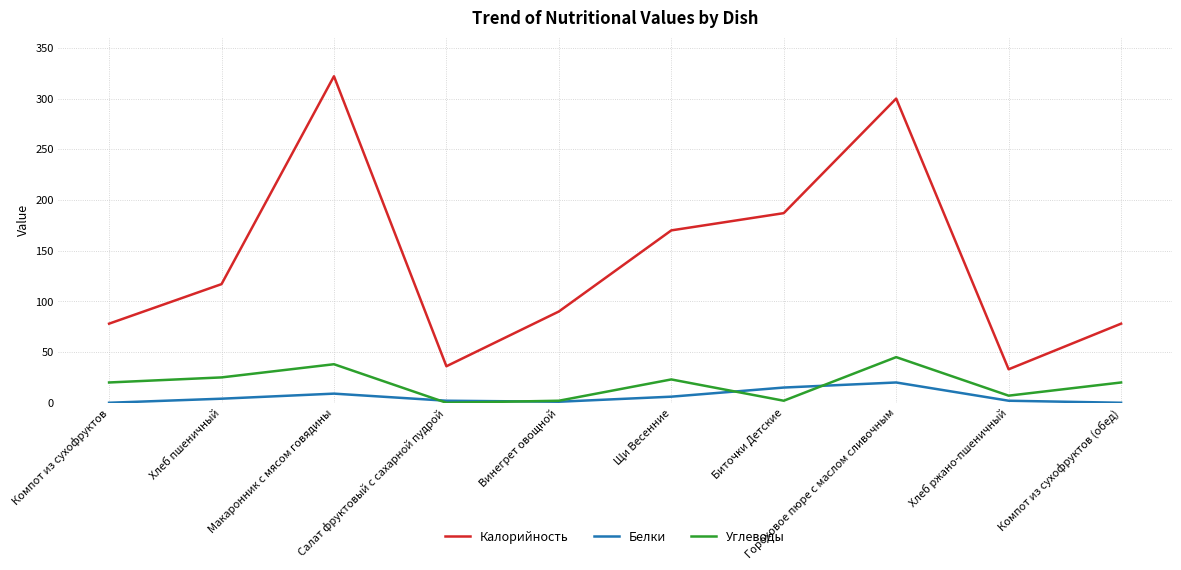

Is this an area chart (filled region under the line)?

No